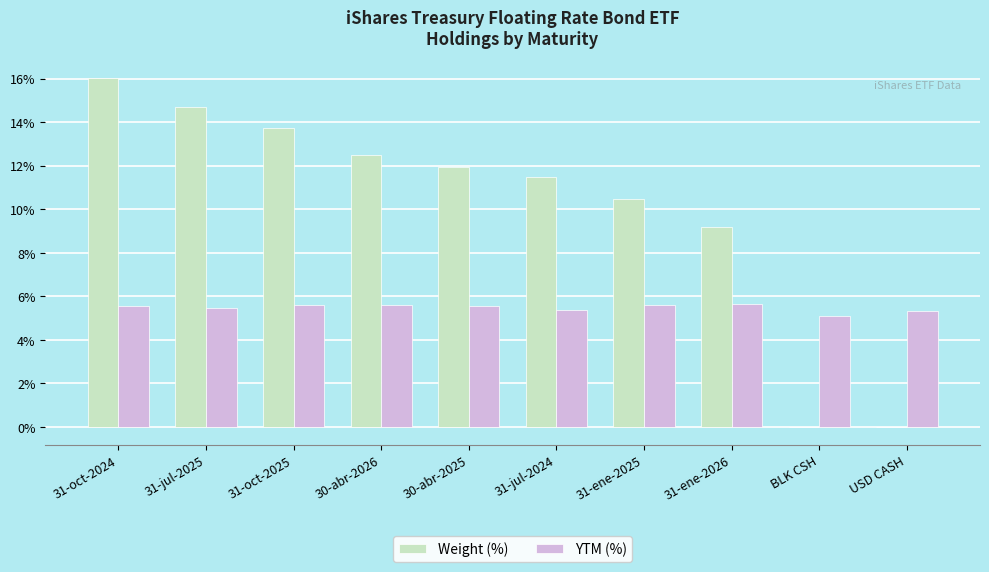

How many data points in Weight (%) are above 11?

6